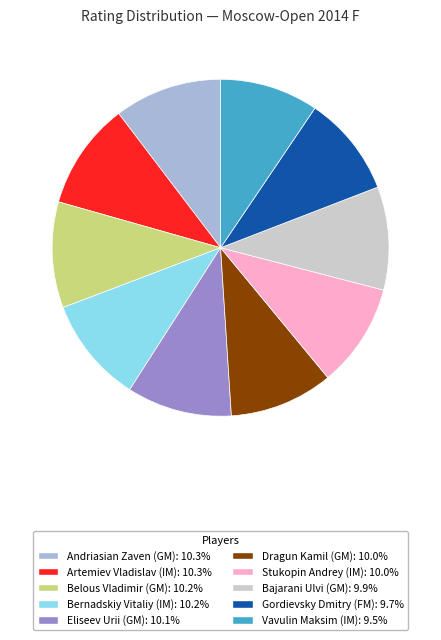

How many slices are in this pie chart?

10